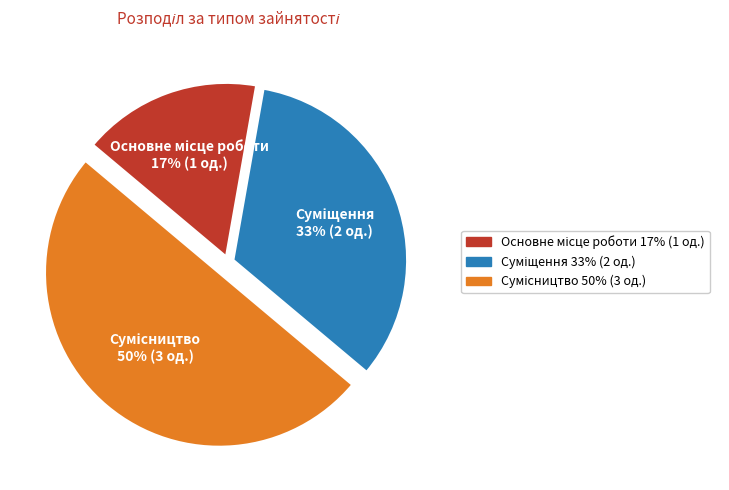

To the nearest percent, what is the average slice percentage?

33%